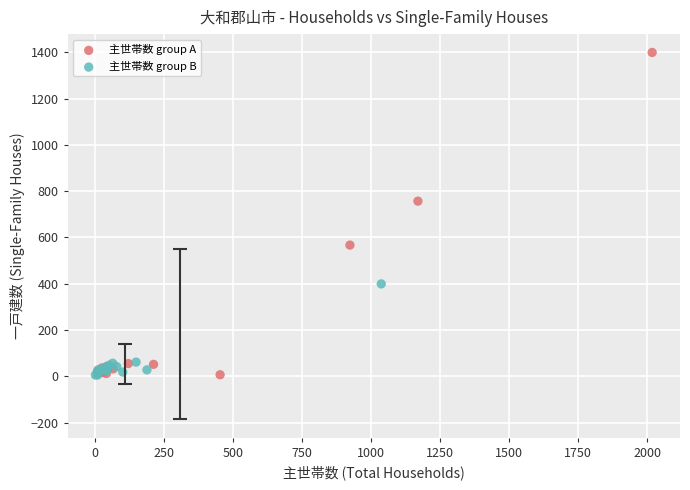

Which series contains the highest Y value?

主世帯数 group A